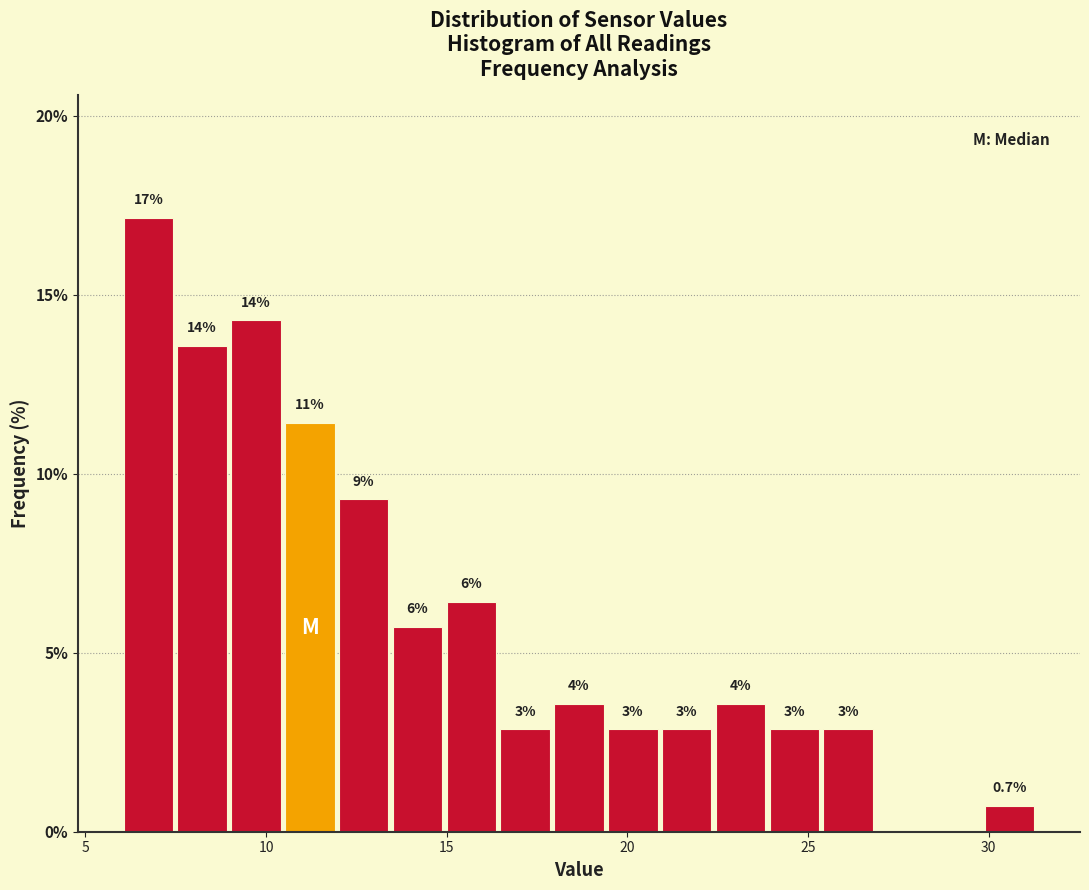

Around what value on the x-axis is the tallest bar? Give the approximate position of its centre, as read against the axis.

6.5